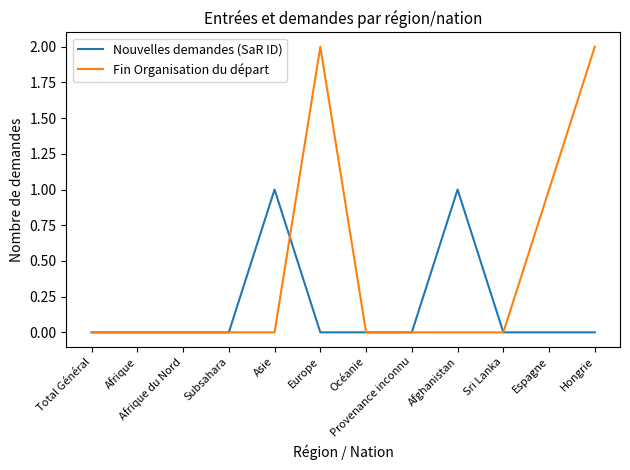

What position from the right is Afrique?

11